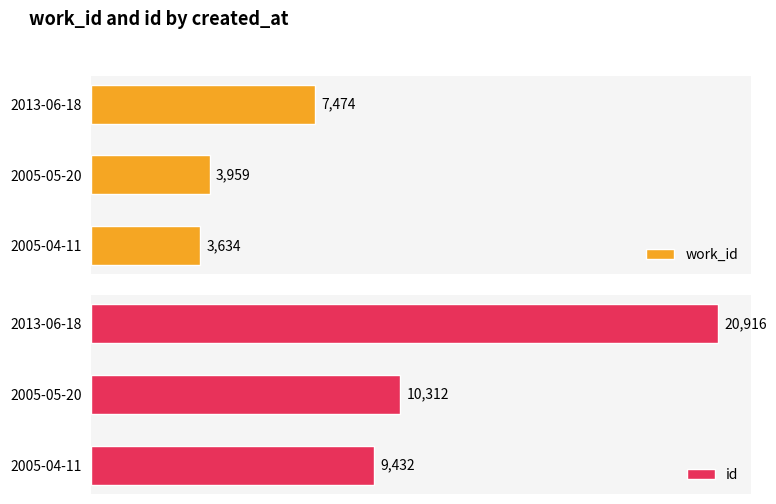

At which label does work_id reach its minimum?

2005-04-11